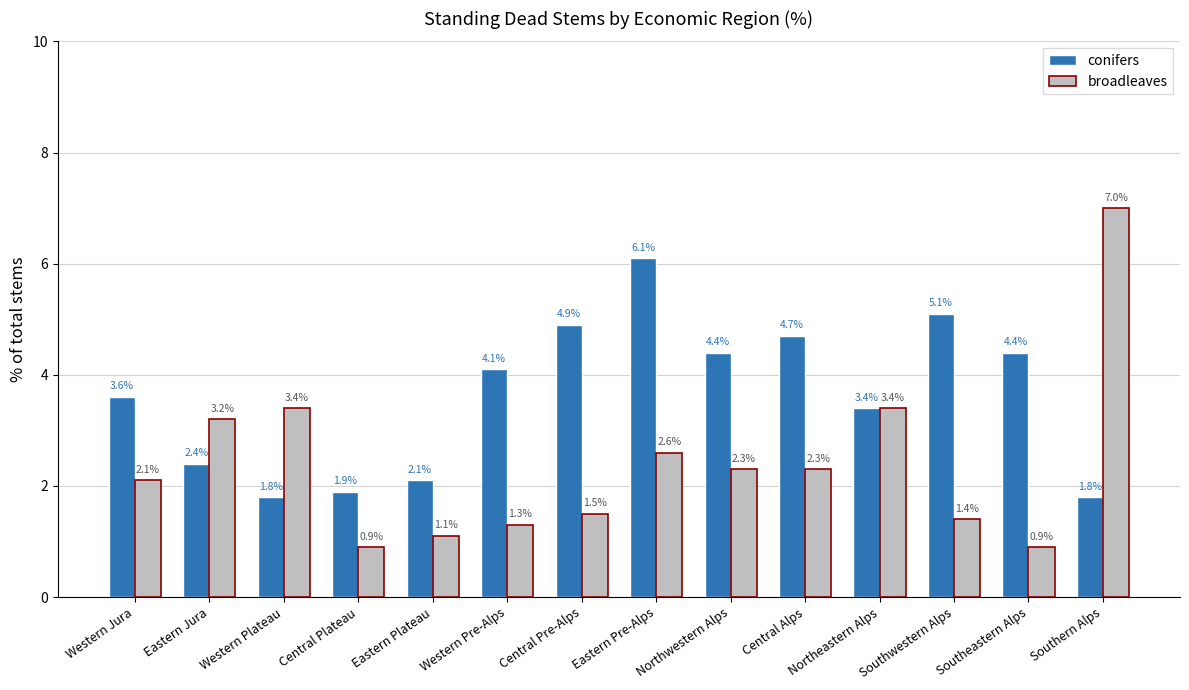

At how many categories does at least one series exceed 5?

3